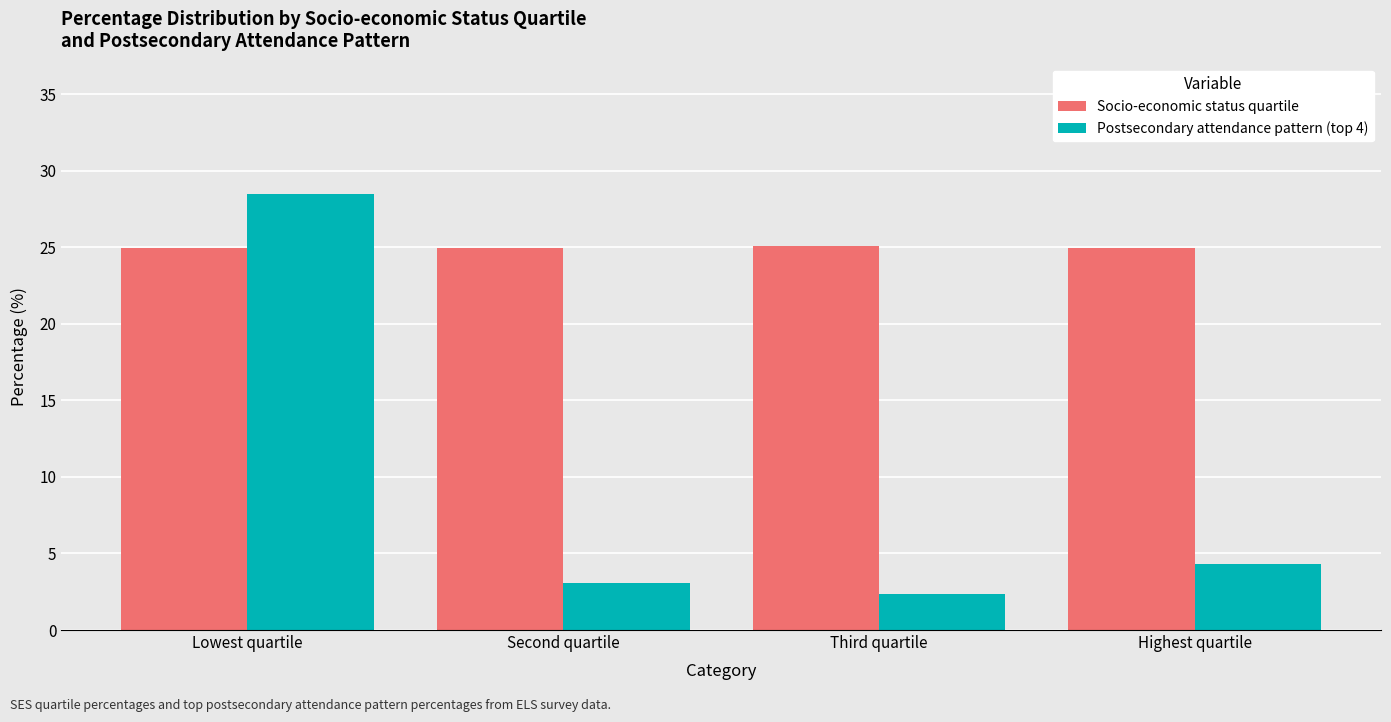

Which series has the largest total across all categories?

Socio-economic status quartile